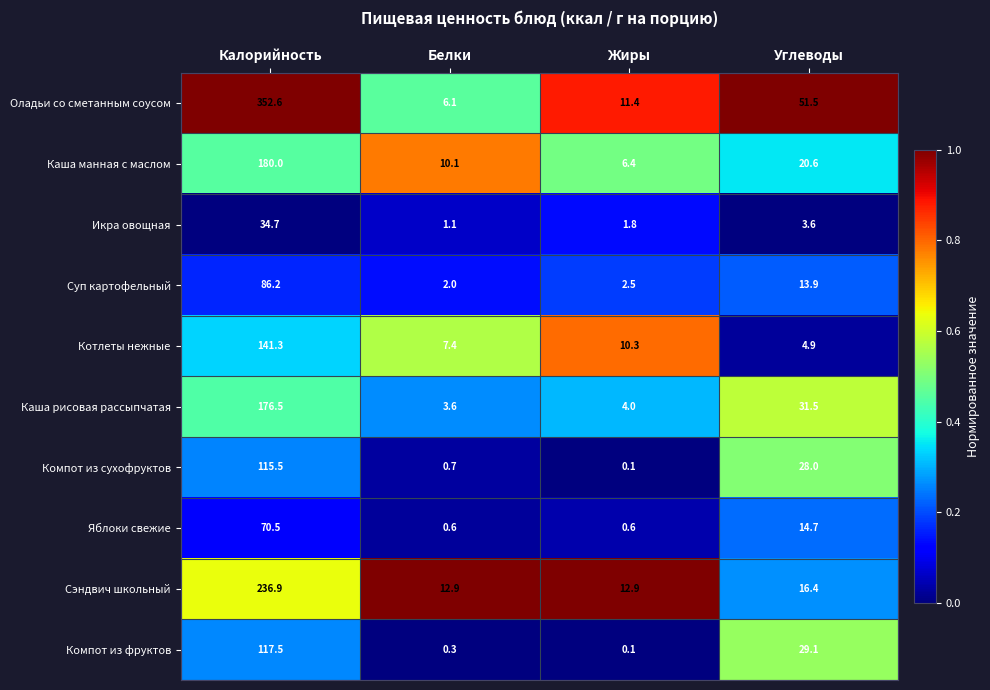

What is the sum of all Икра овощная values?

41.2